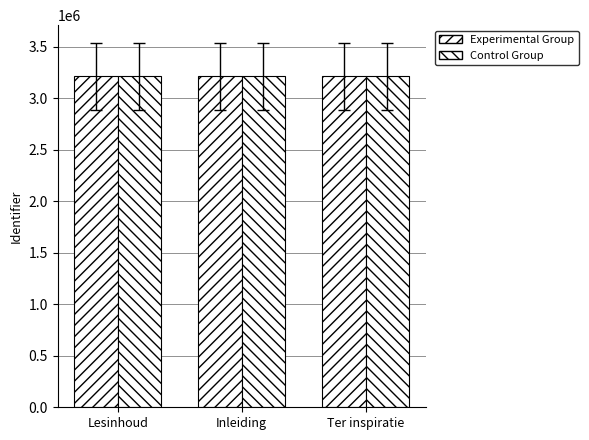

Which series has the largest range (max minus min)?

Control Group